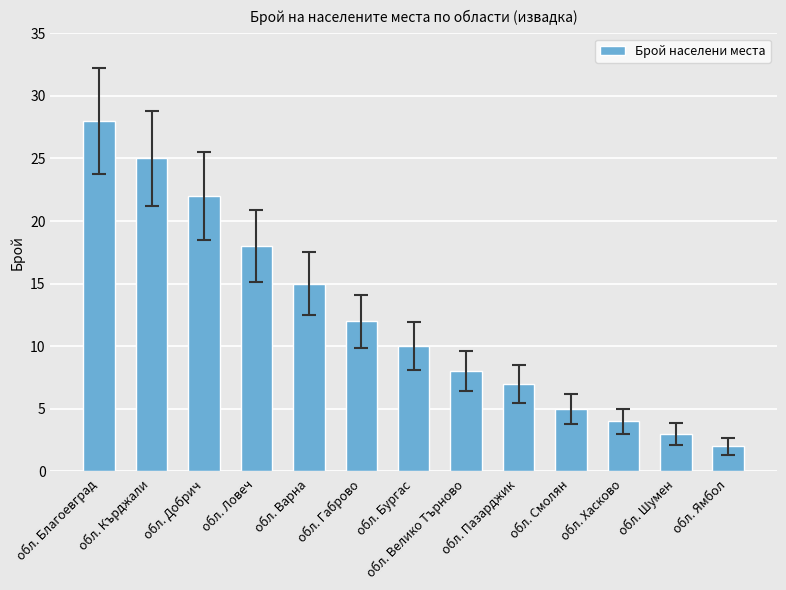

List the labels in order of value, largest first.

обл. Благоевград, обл. Кърджали, обл. Добрич, обл. Ловеч, обл. Варна, обл. Габрово, обл. Бургас, обл. Велико Търново, обл. Пазарджик, обл. Смолян, обл. Хасково, обл. Шумен, обл. Ямбол